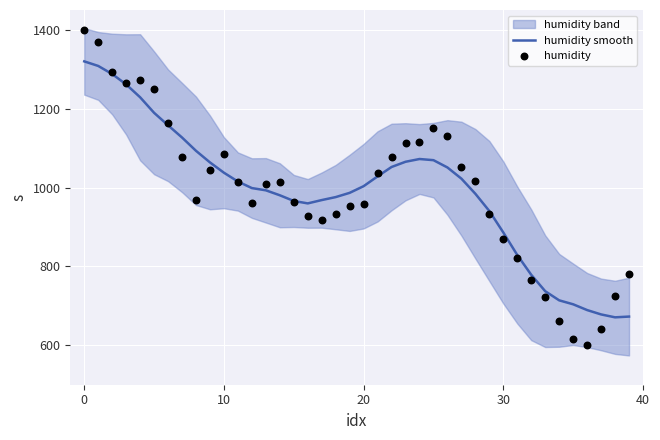

True or false: humidity smooth has a value of 275.6 at 30.

False